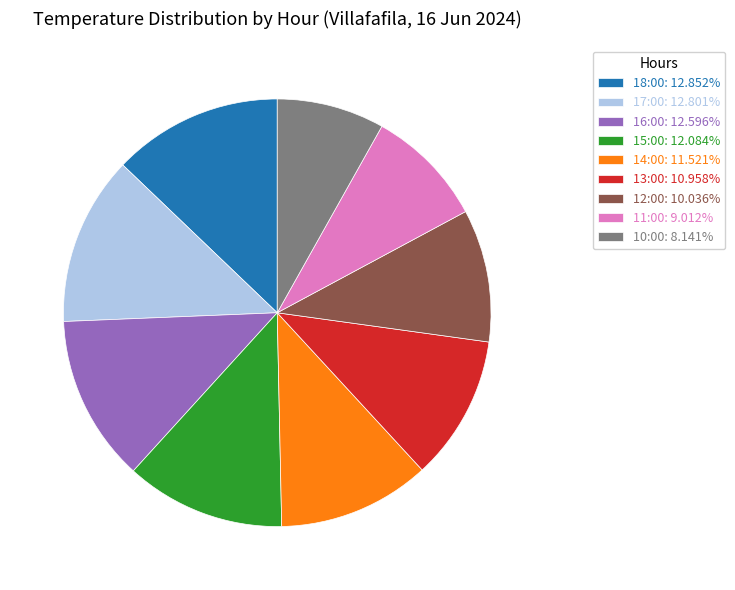

Is there a majority slice in this chart?

No